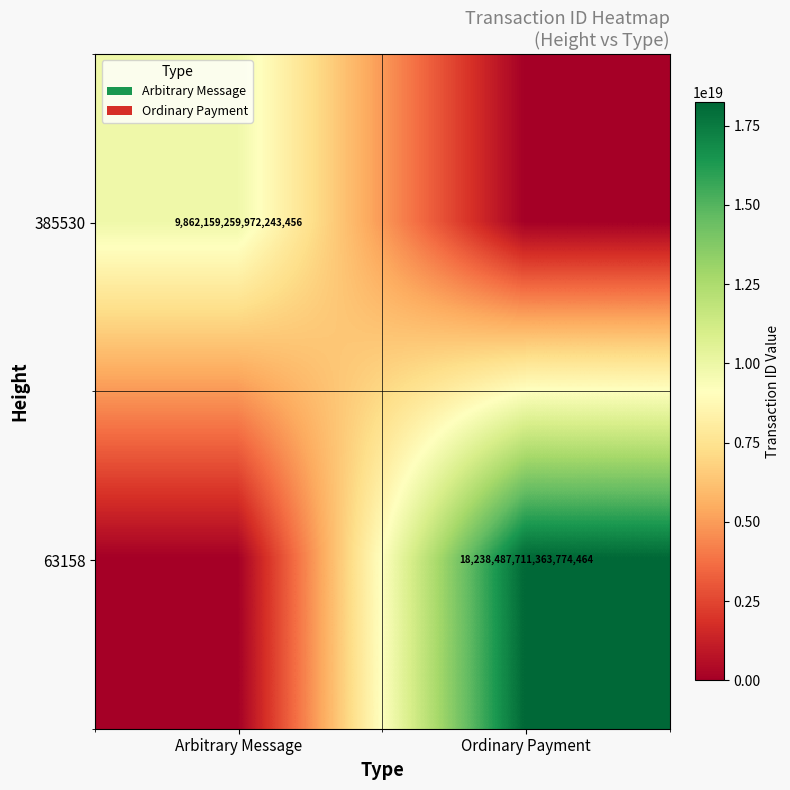

The 385530 series shows 15054971574771152896 at Arbitrary Message. True or false?

False